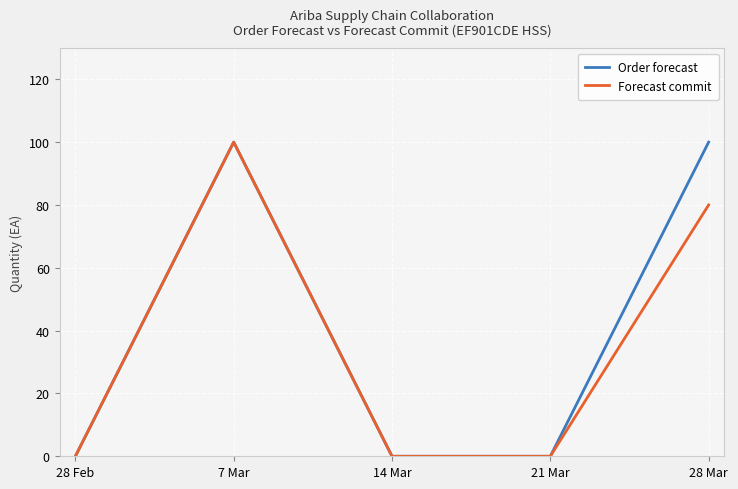

The value of Order forecast at 7 Mar is 48. True or false?

False